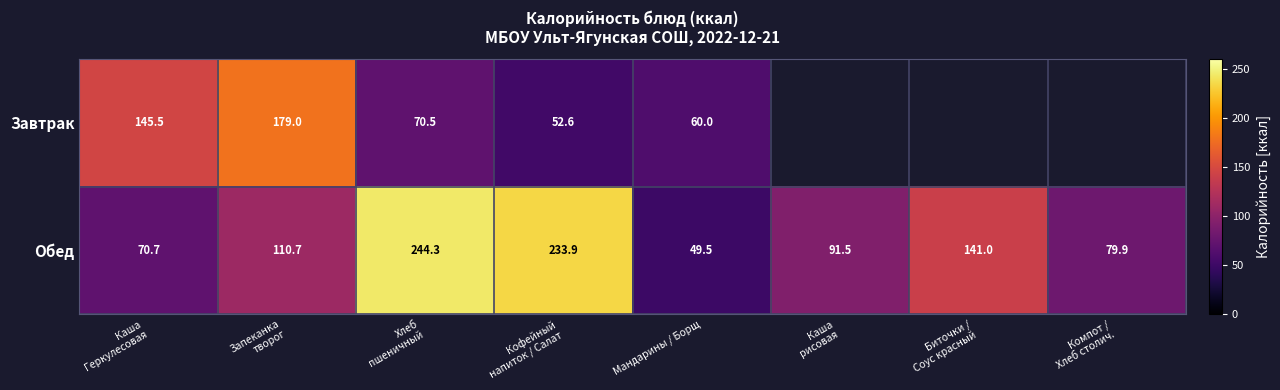

Is the value of Обед at Мандарины / Борщ greater than the value of Завтрак at Мандарины / Борщ?

No